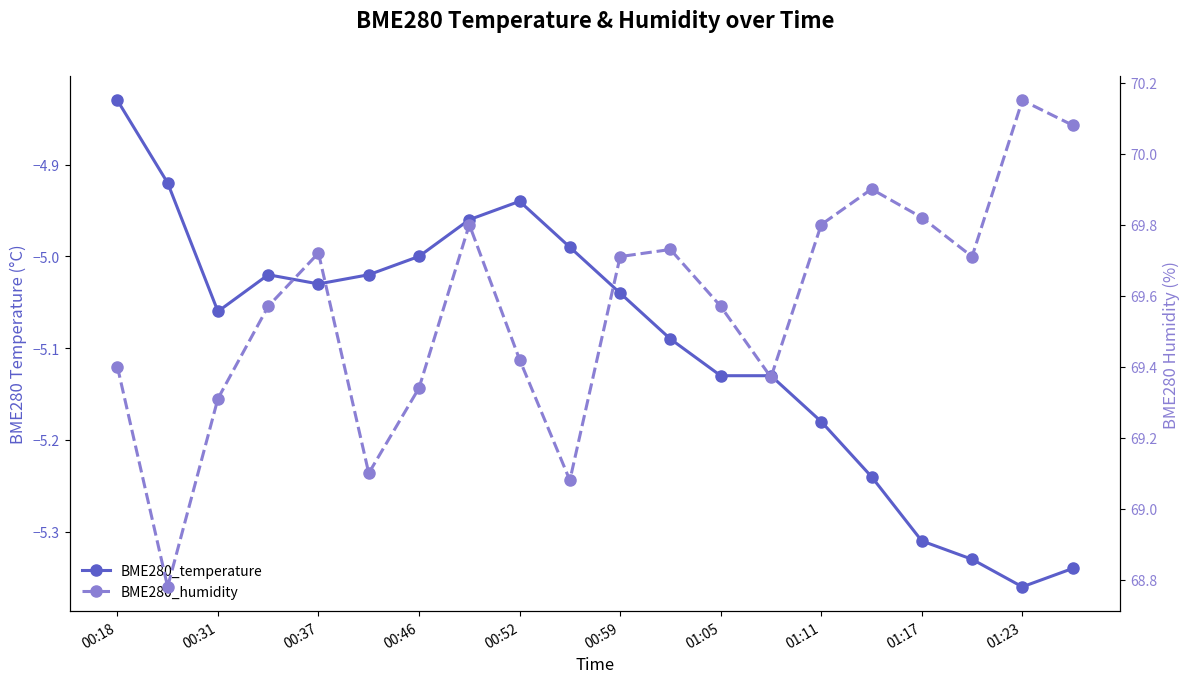

Where does the BME280_temperature series first go above -5?

00:18